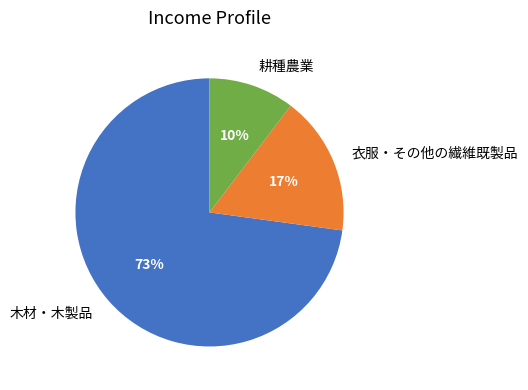

To the nearest percent, what is the average slice percentage?

33%